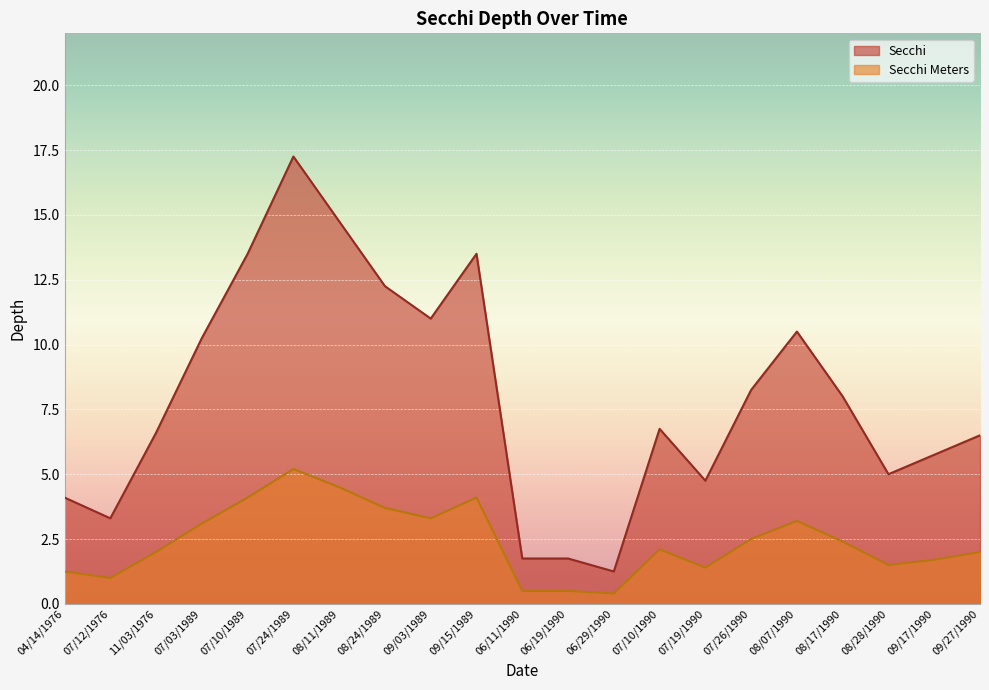

What is the total value across all series at 07/10/1990?

8.8